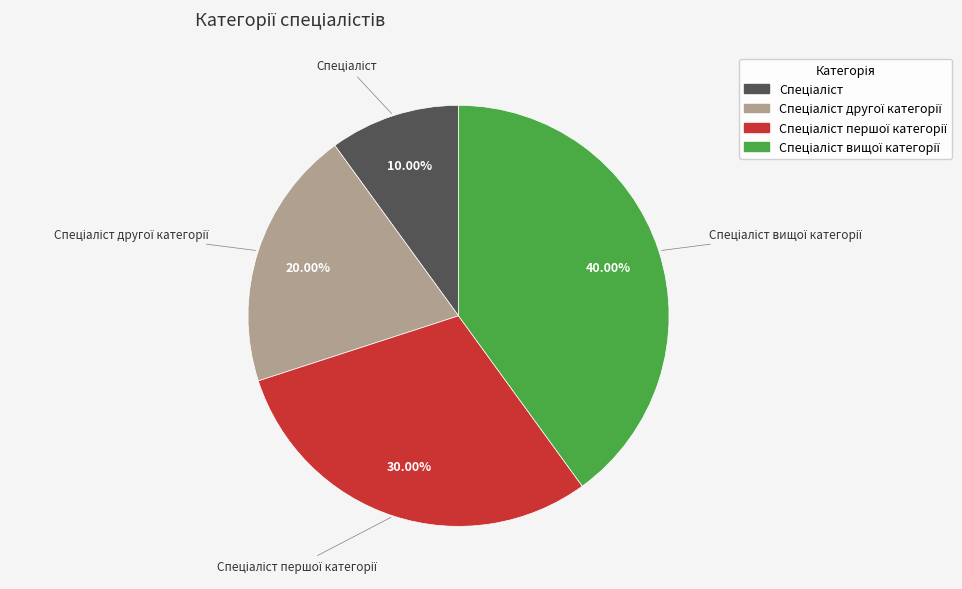

Does any single category account for the majority?

No